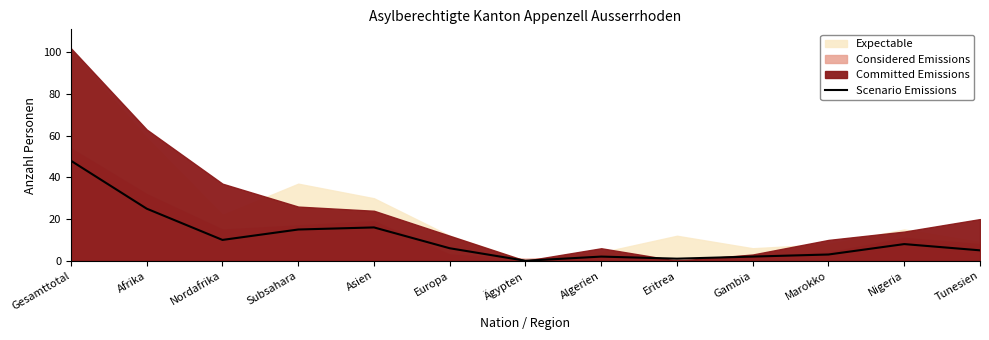

List the labels in order of value, largest first.

Gesamttotal, Afrika, Asien, Subsahara, Nordafrika, Nigeria, Europa, Tunesien, Marokko, Algerien, Gambia, Eritrea, Ägypten